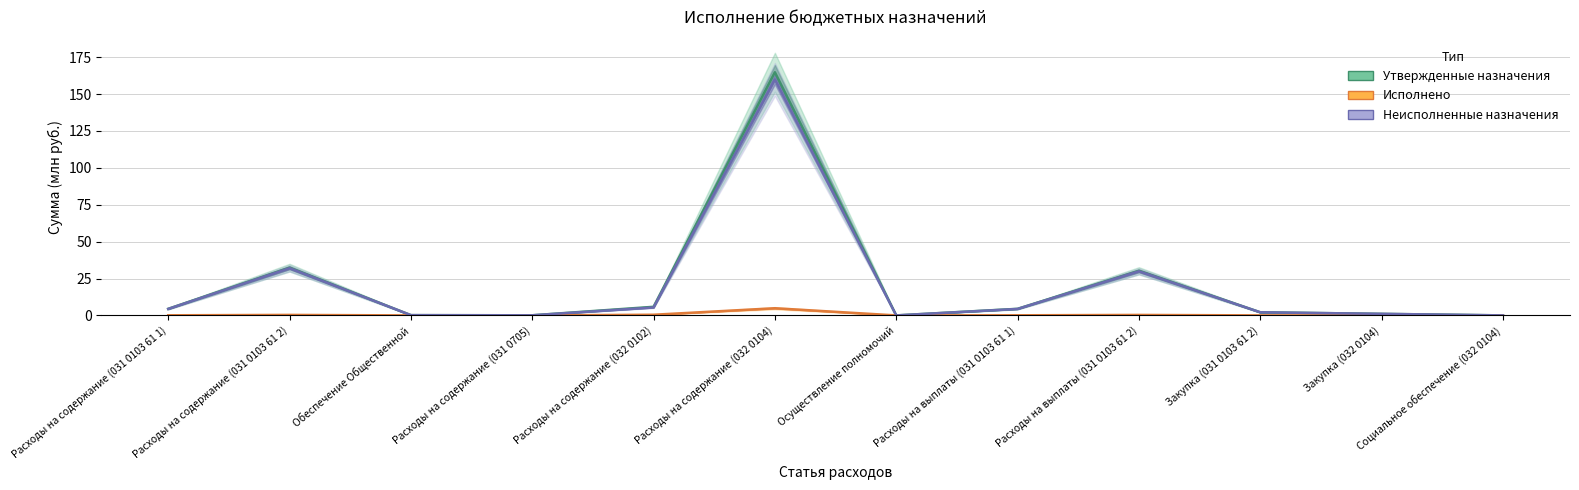

Between Расходы на выплаты (031 0103 61 1) and Социальное обеспечение (032 0104), which is larger?

Расходы на выплаты (031 0103 61 1)